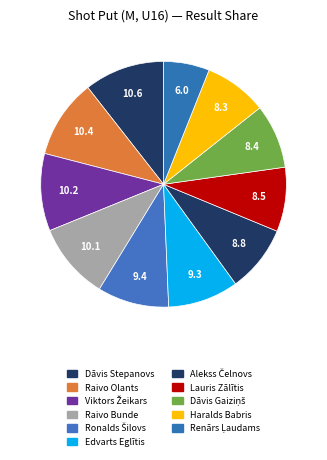

To the nearest percent, what is the difference between the largest and smallest slice percentages?

5%